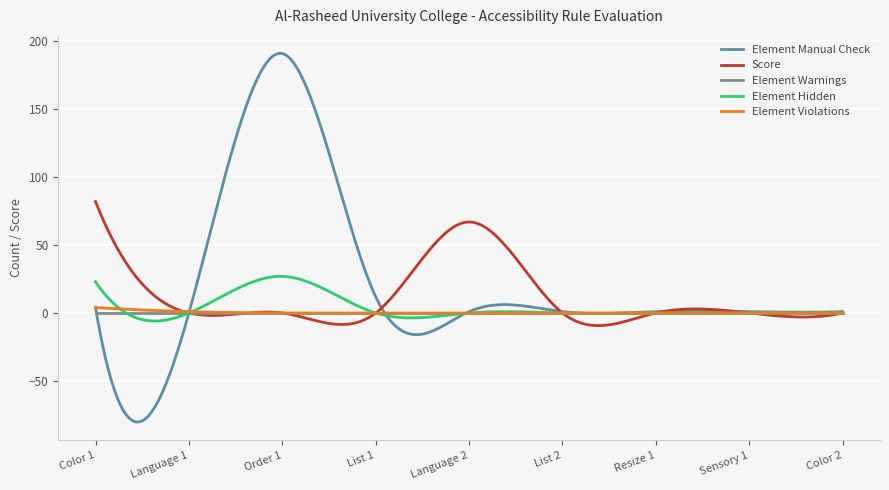

True or false: Element Hidden and Element Manual Check cross at least once.

True